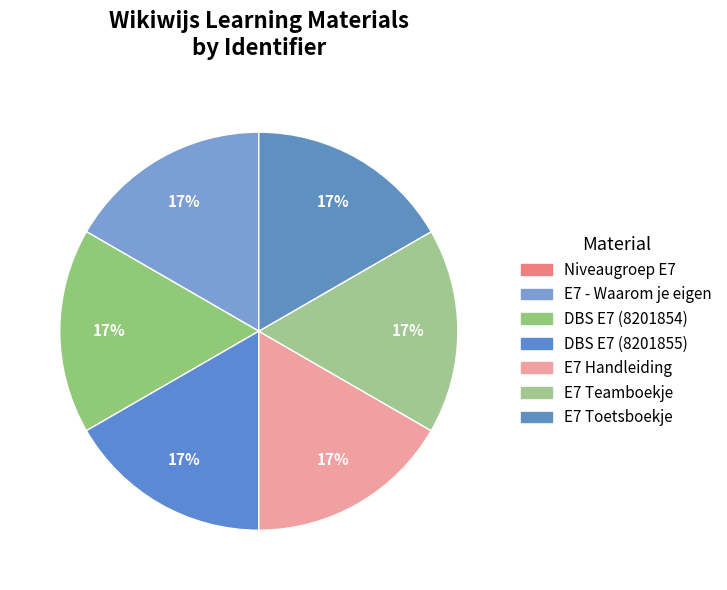

How many segments does this pie chart have?

7